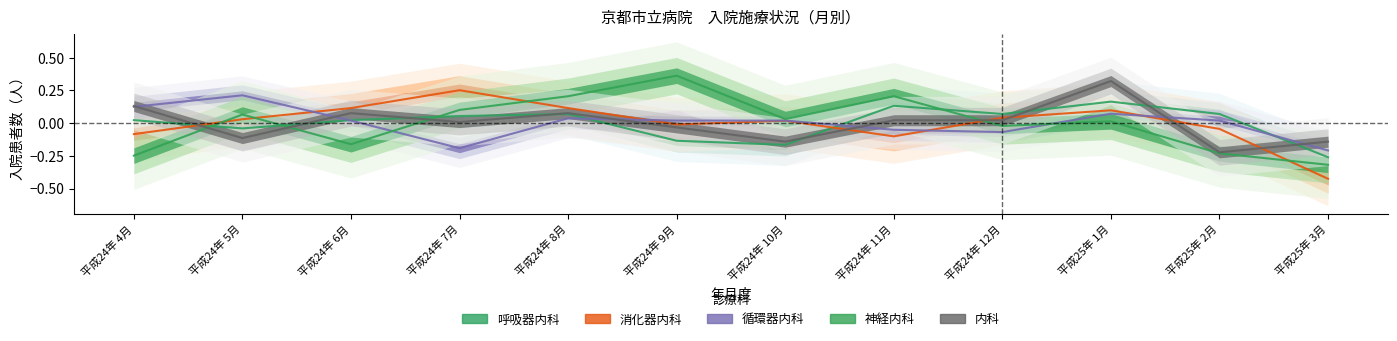

Between which two adjacent categories do 呼吸器内科 and 神経内科 first intersect?

平成24年 4月 and 平成24年 5月